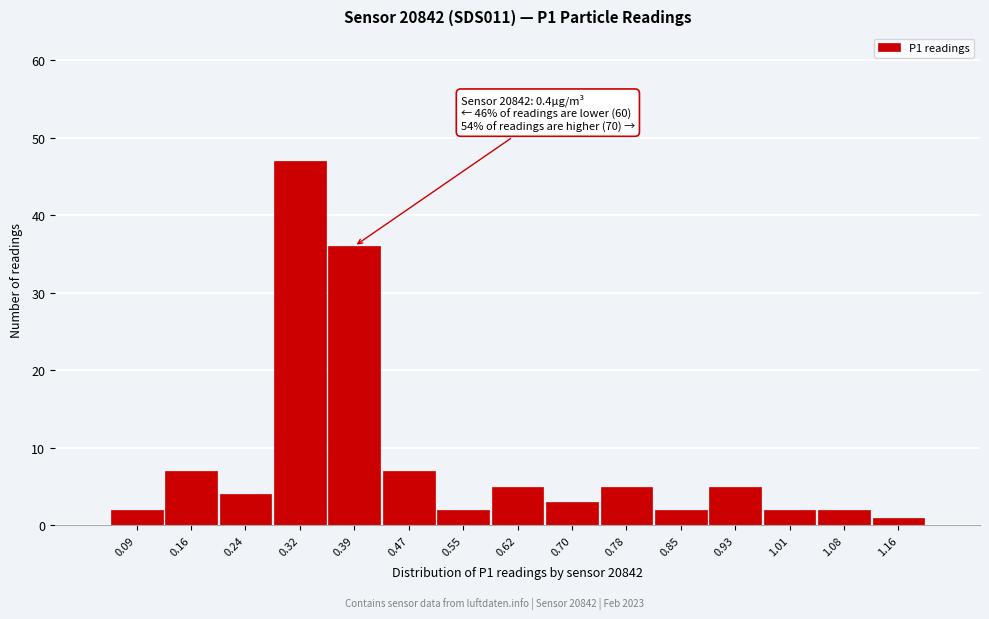

Over which range of the x-axis is the bar tallest?

0.28 to 0.36